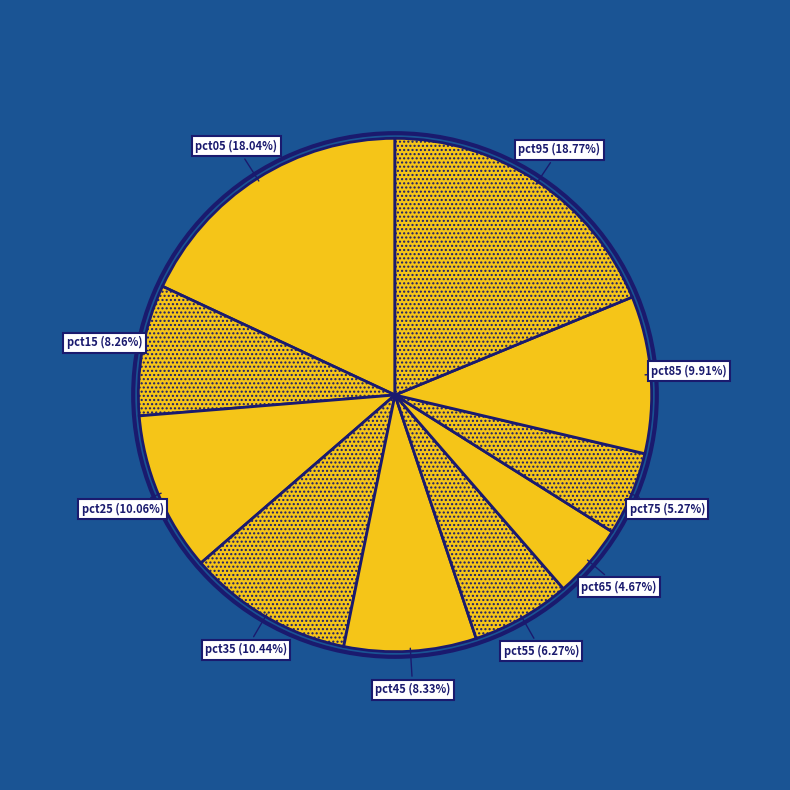

How many slices are in this pie chart?

10